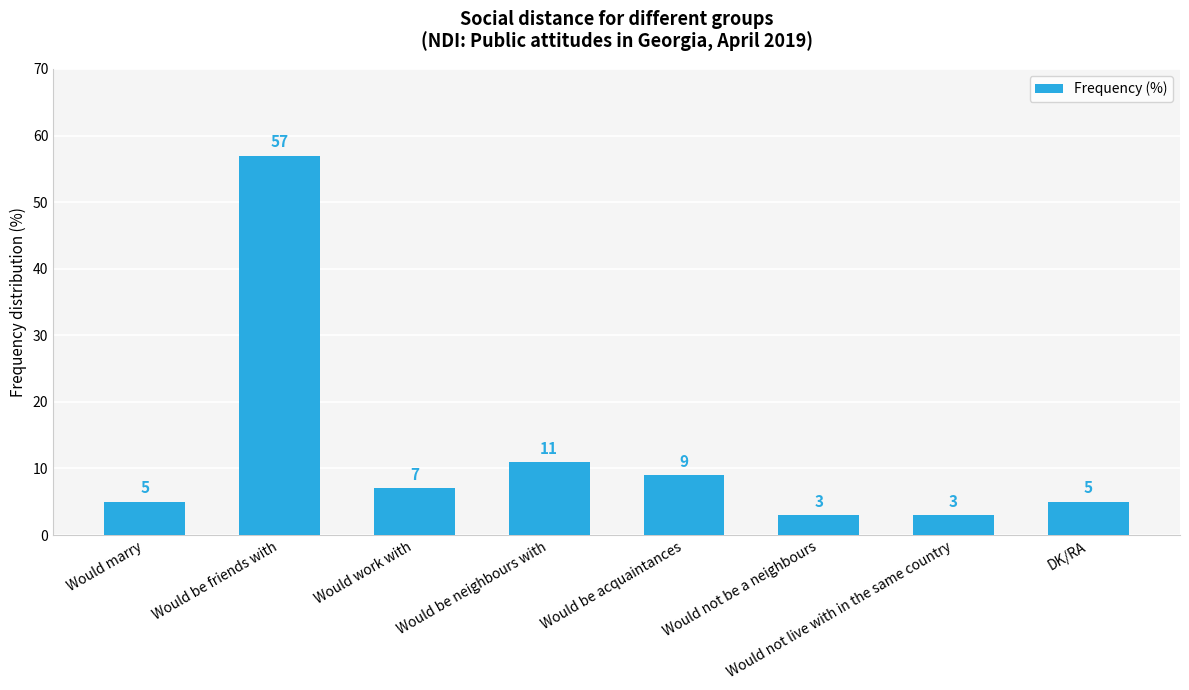

True or false: the data shows 7 at Would work with.

True